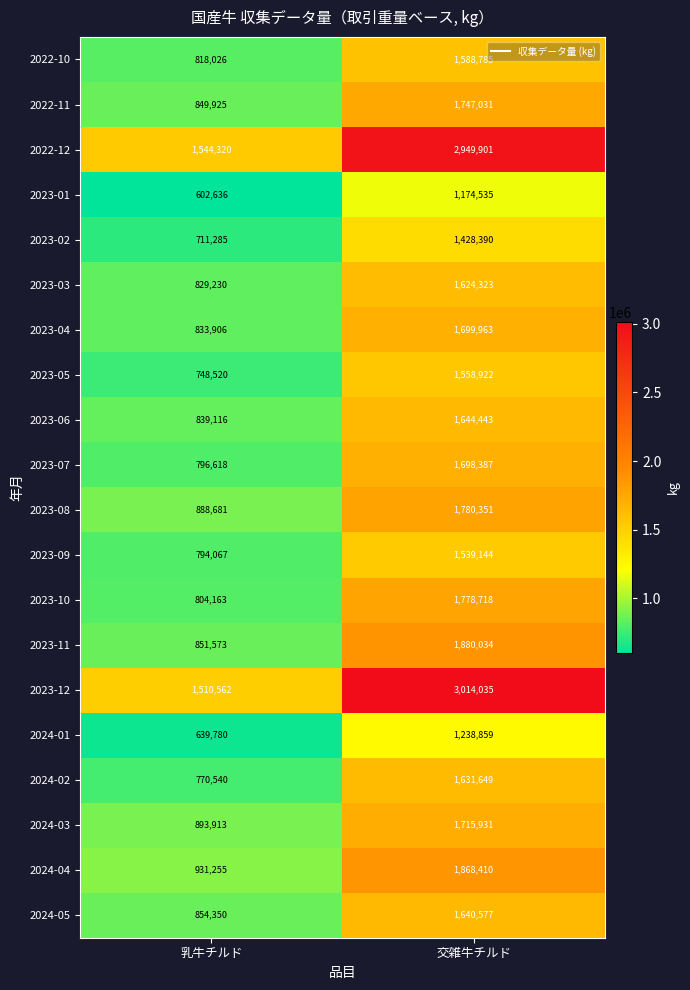

True or false: 2022-12 has a value of 1720420 at 交雑牛チルド.

False